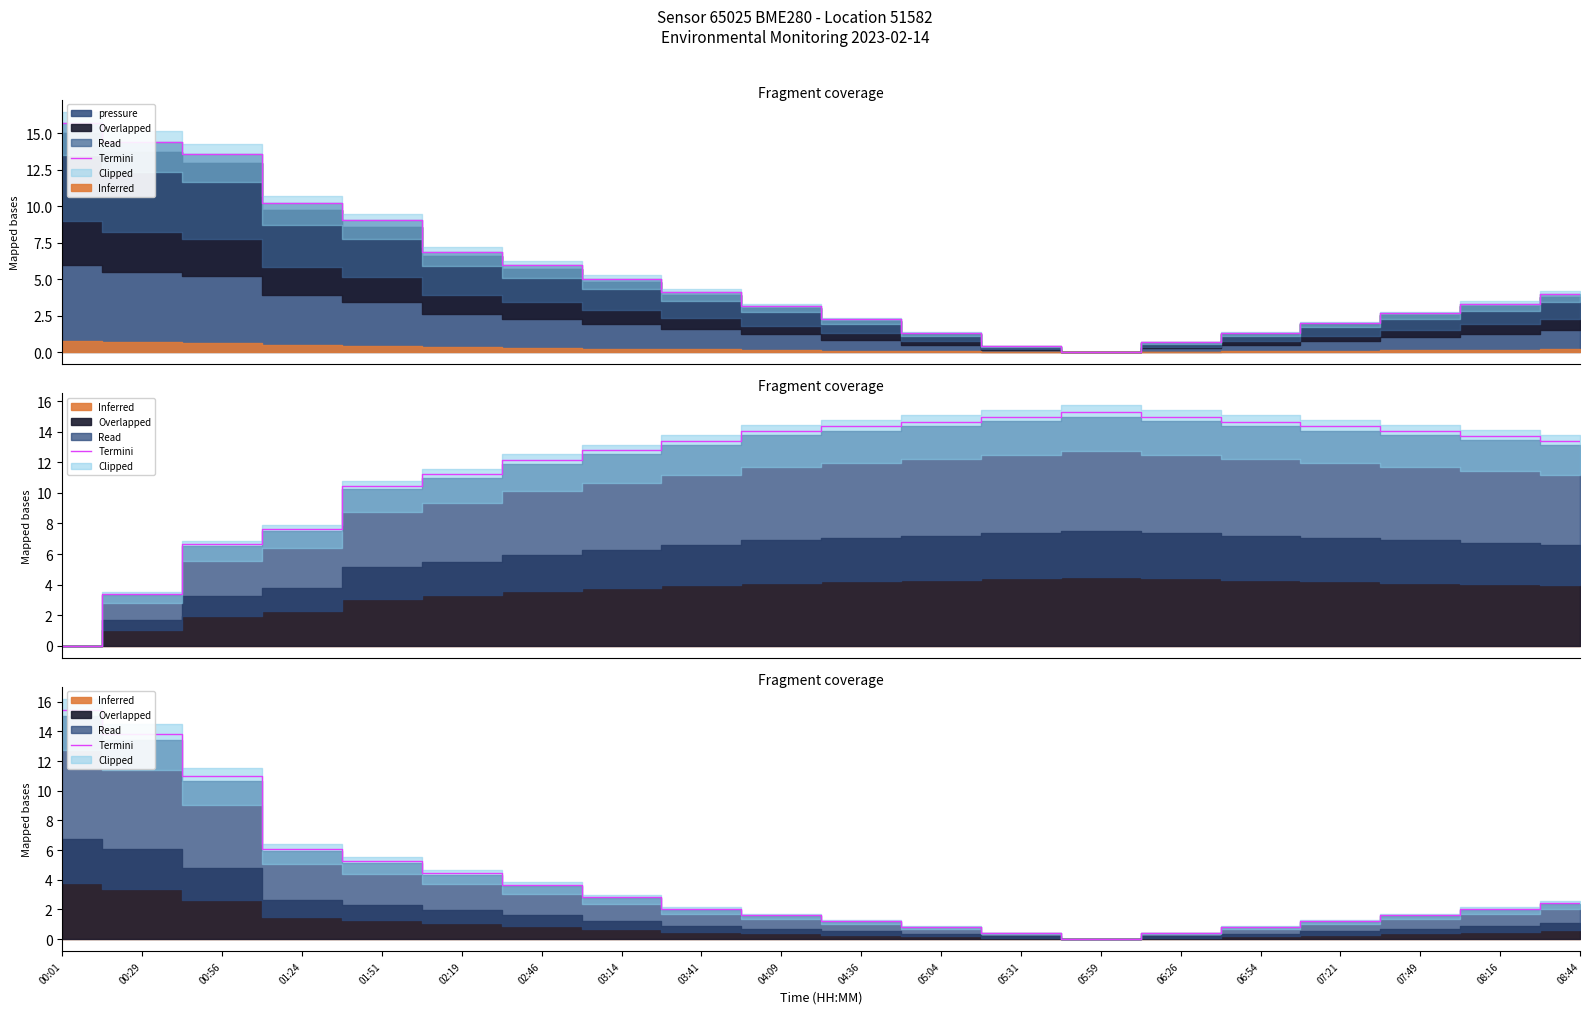

What is the average value?

3.9